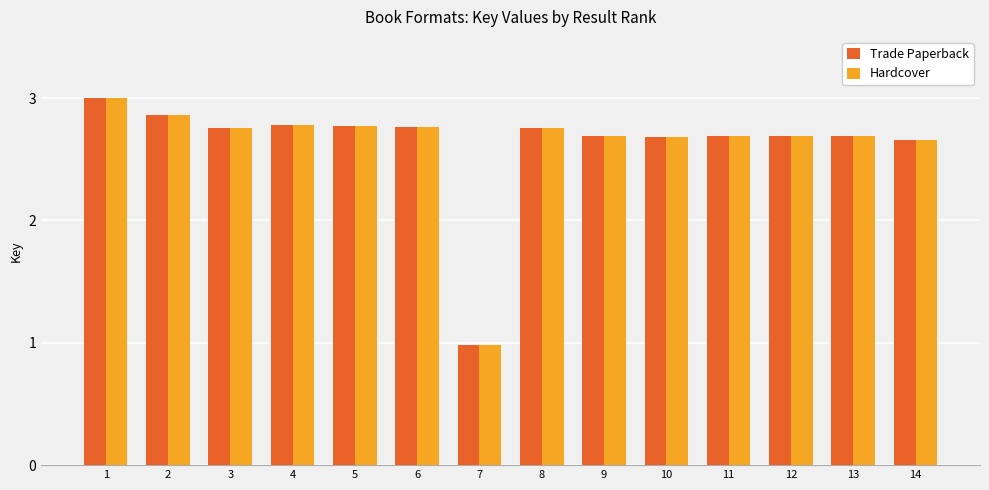

What is the highest value of the Trade Paperback series?

3.0